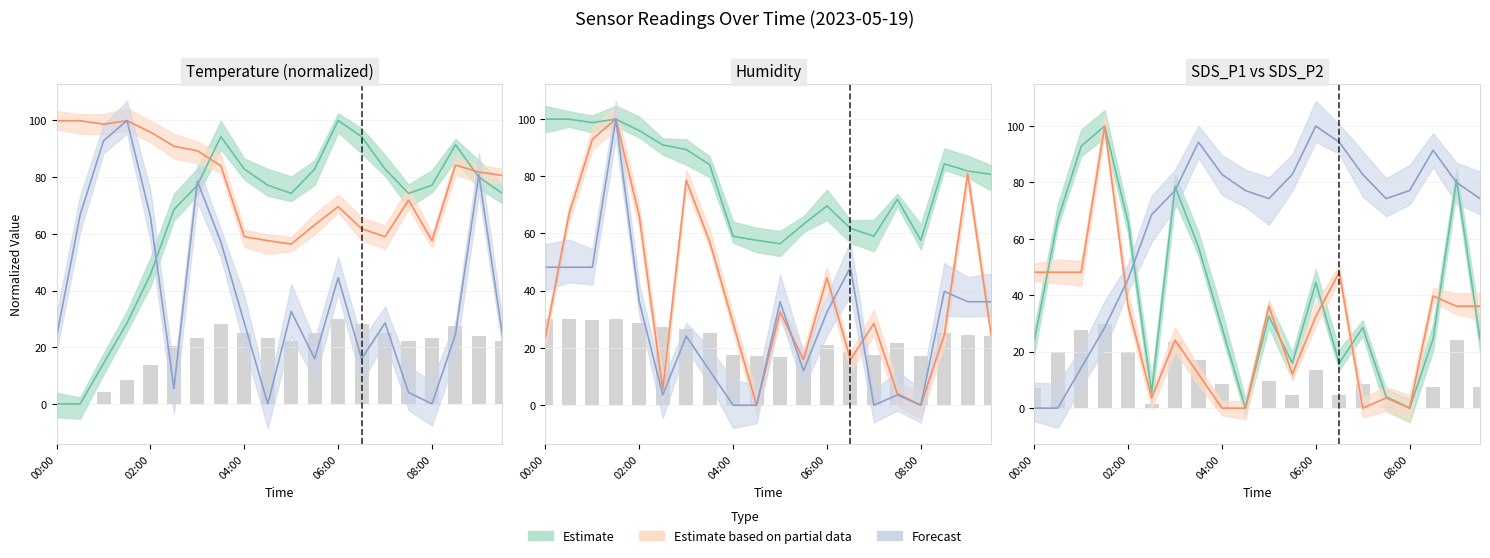

What is the total value across all series at 01:00?

244.0